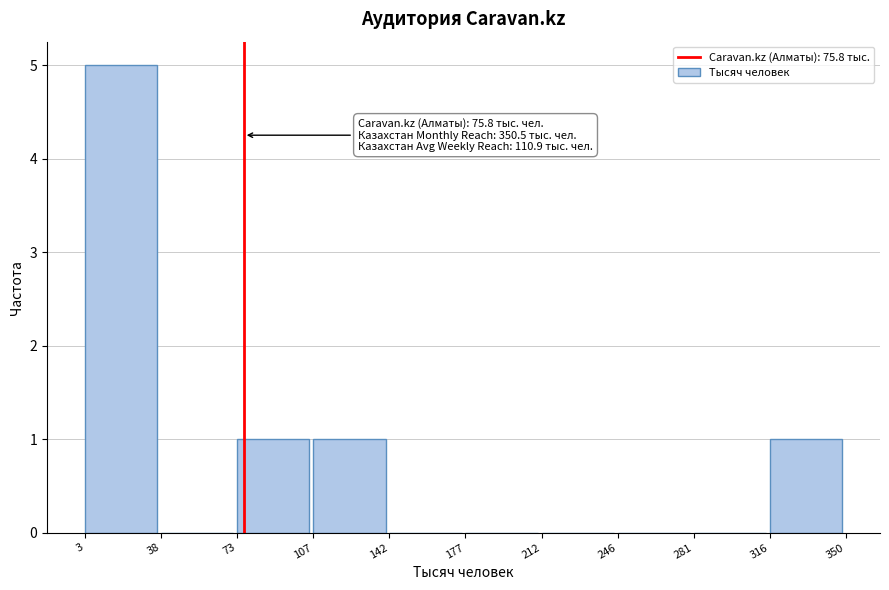

Which range on the x-axis has the tallest bar?

3 to 38